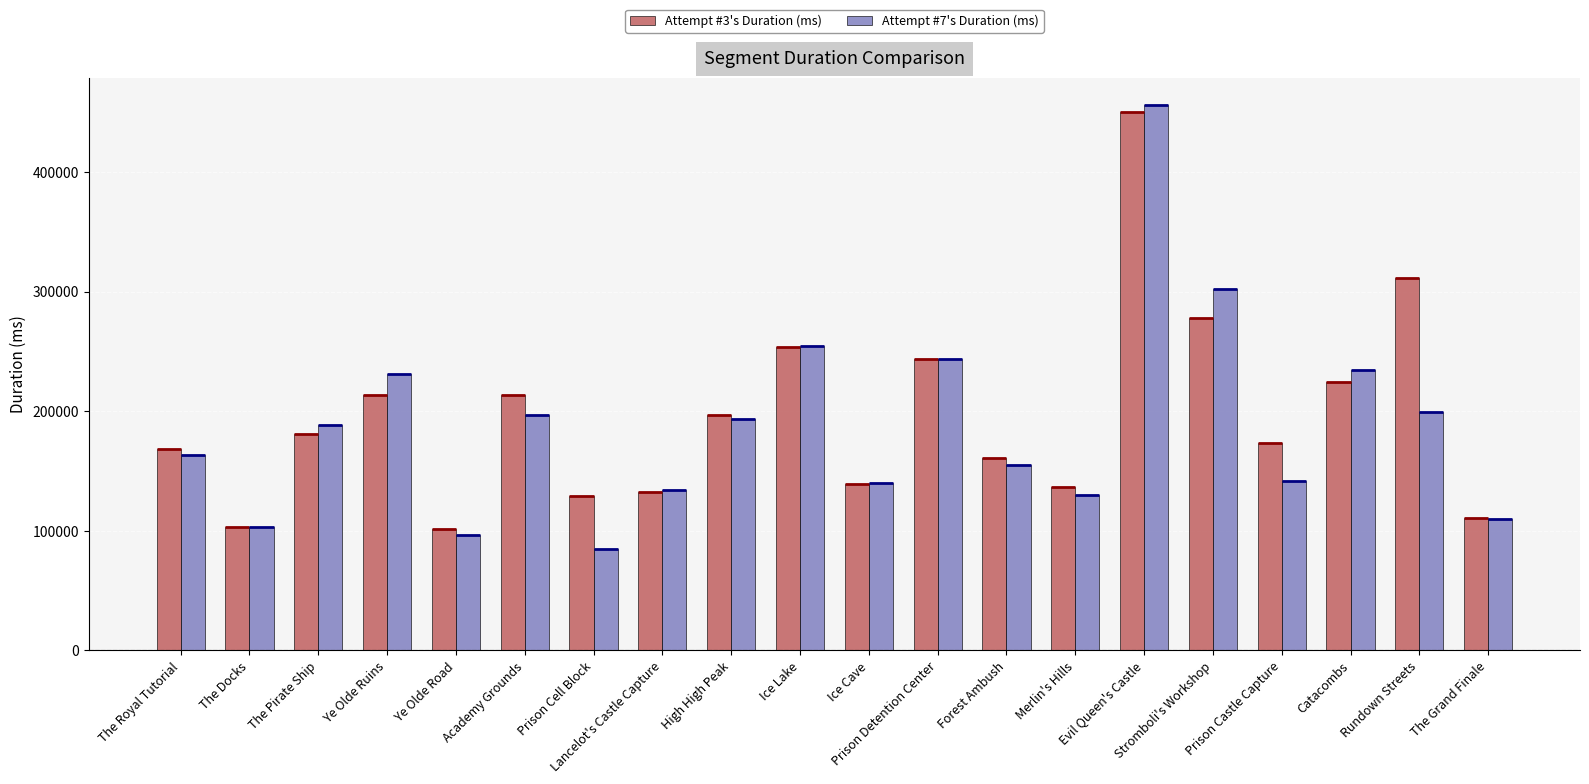

How many bars are there in total?

40